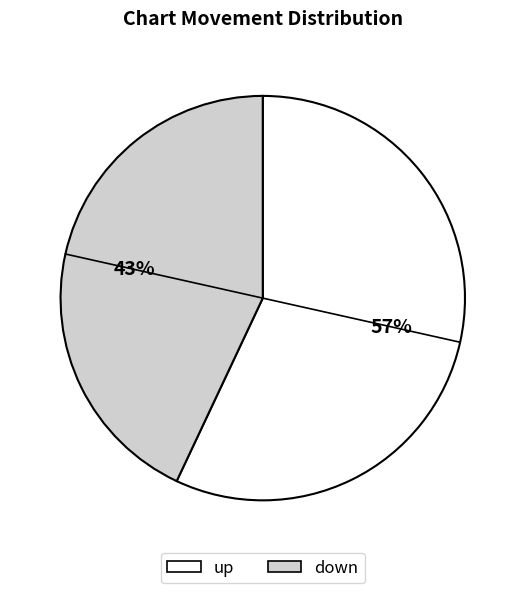

How many slices are in this pie chart?

2